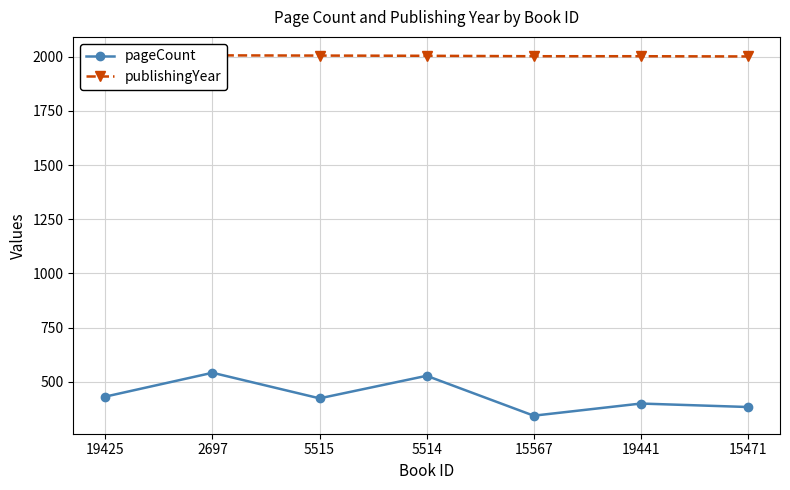

Where is publishingYear nearest to the value 2004?

5514